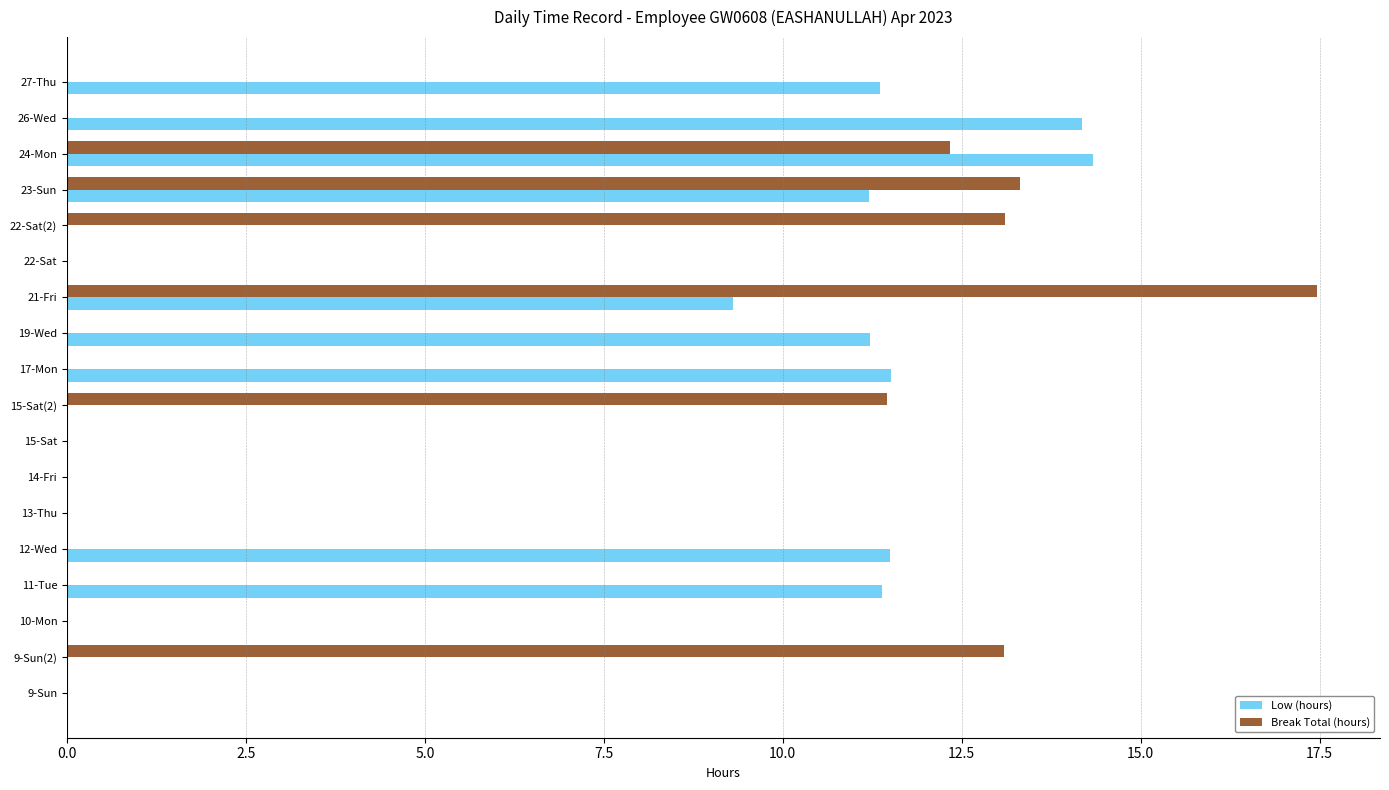

At which label is Break Total (hours) closest to 8?

15-Sat(2)